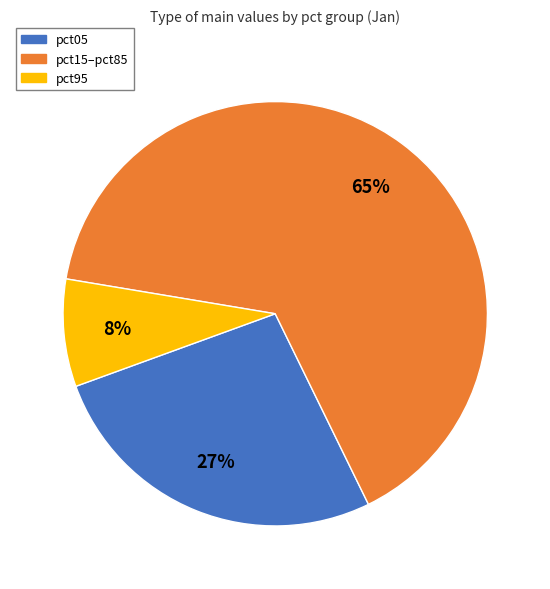

Is there any slice that represents more than half of the pie?

Yes